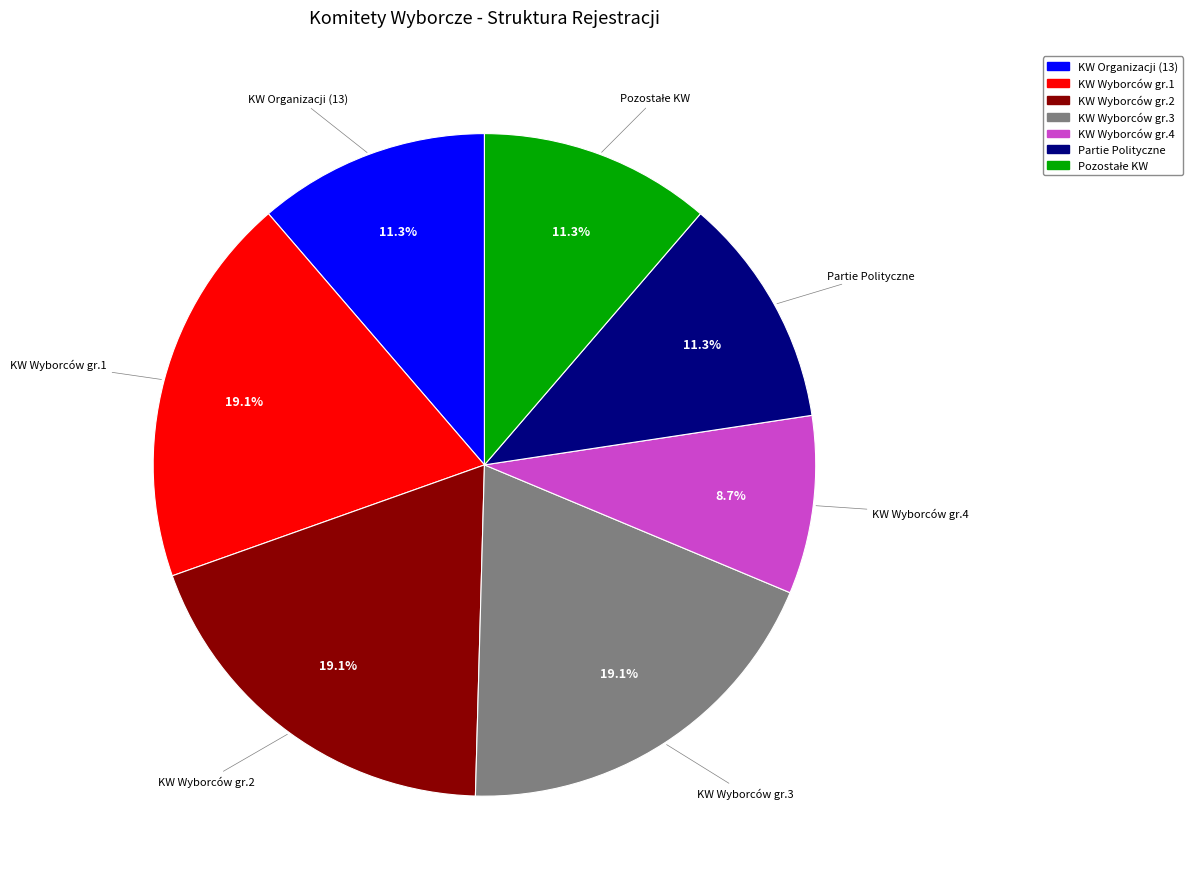

Is there any slice that represents more than half of the pie?

No